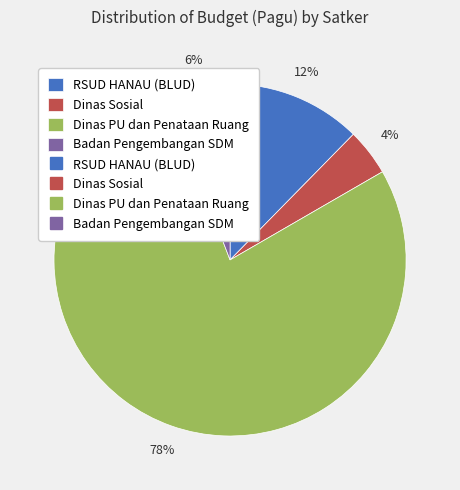

To the nearest percent, what is the average slice percentage?

25%